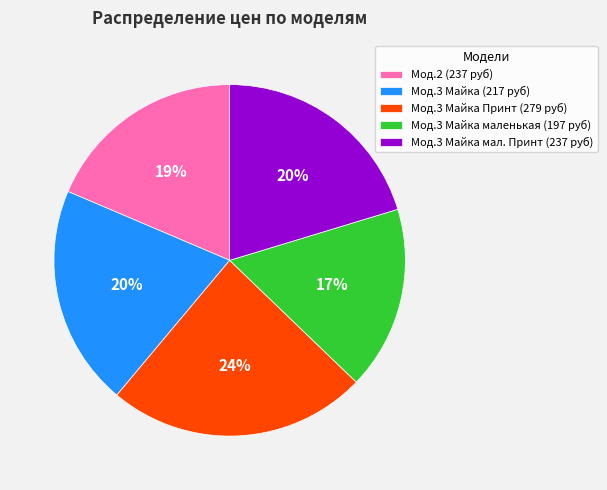

Between Мод.2 (237 руб) and Мод.3 Майка маленькая (197 руб), which is larger?

Мод.2 (237 руб)